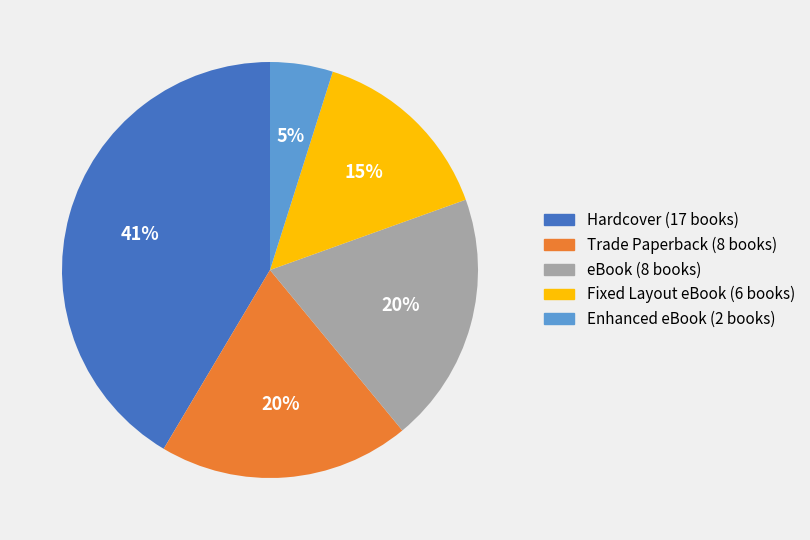

Is the sum of Fixed Layout eBook and Trade Paperback greater than half?

No